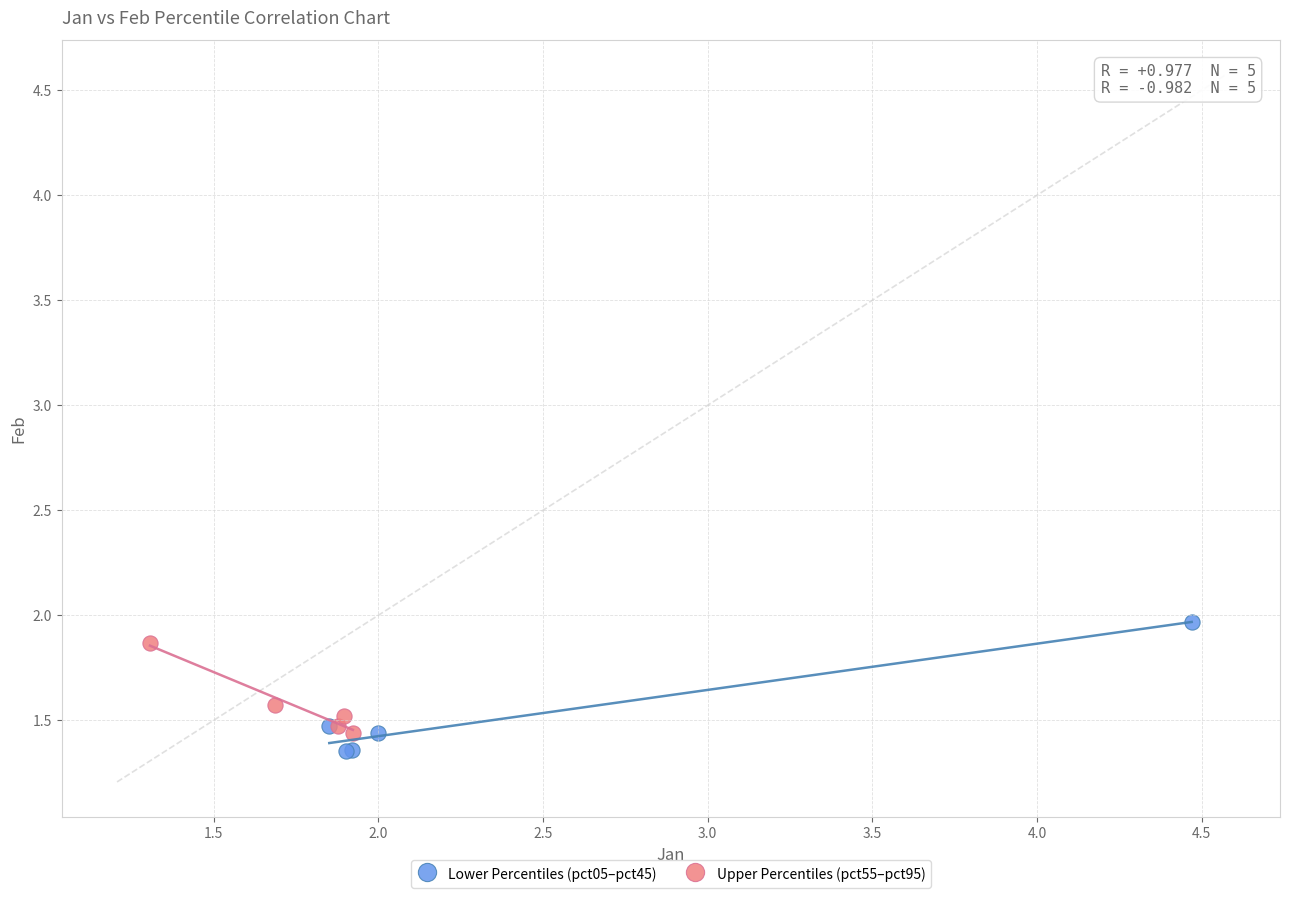

Which series contains the lowest Y value?

Lower Percentiles (pct05–pct45)